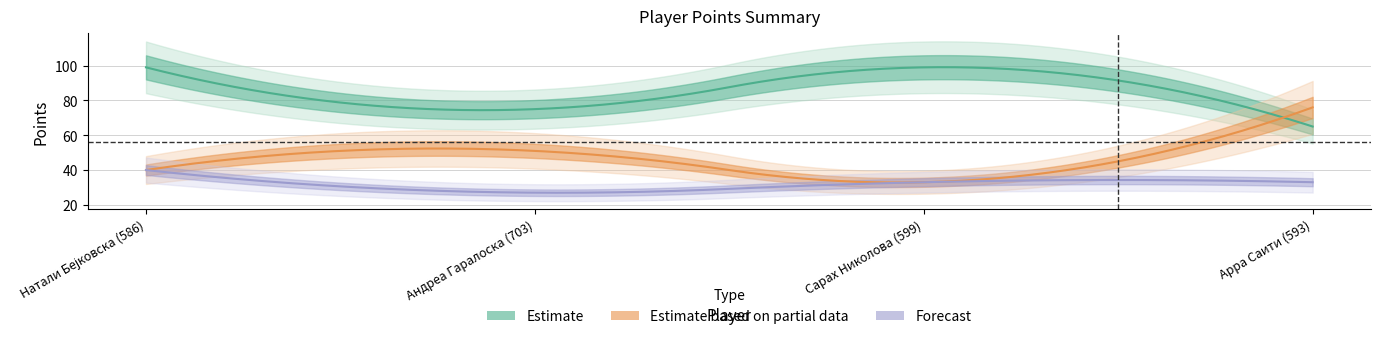

How many values in the Points series are below 33?

1